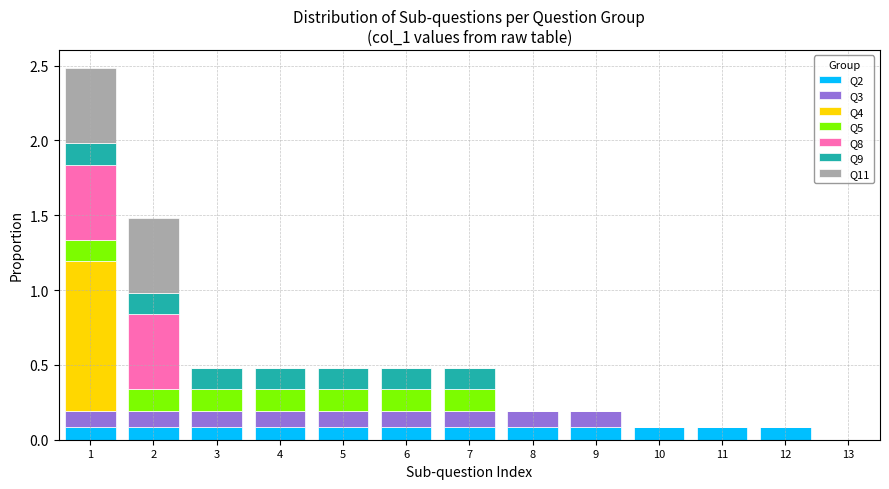

Which range on the x-axis has the tallest stacked bar (by total height)?

0.5 to 1.5